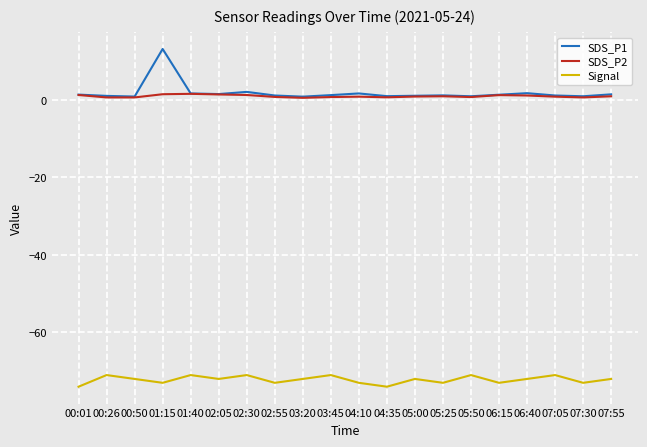

At which category is the sum across all series the highest?

01:15